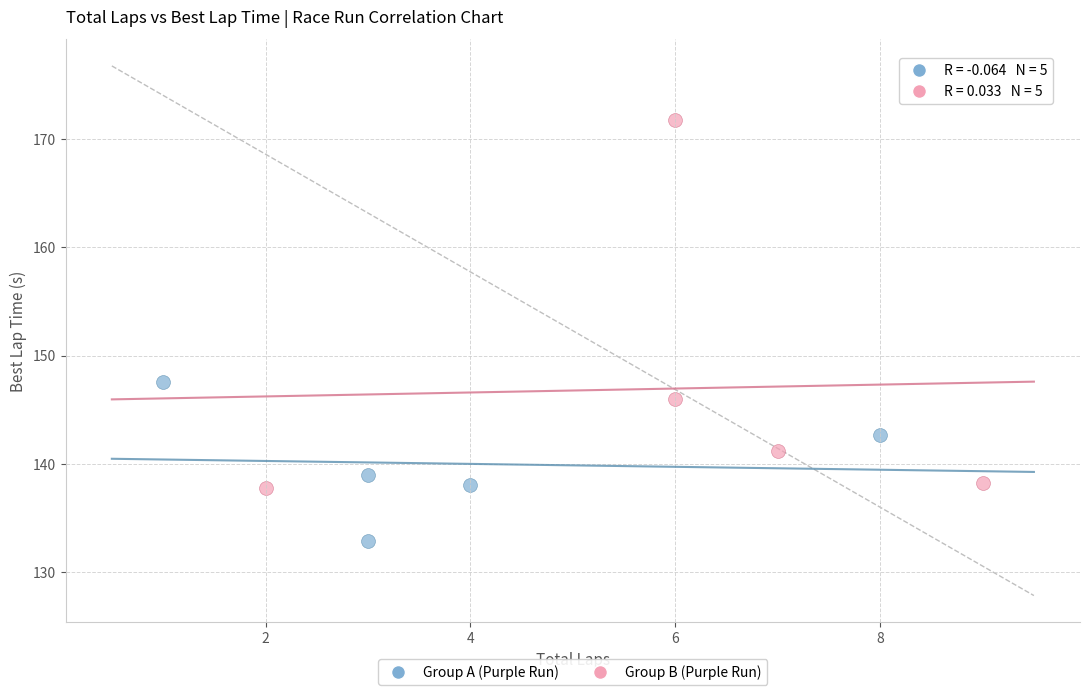

Which series has the widest spread of Y values?

Group B (Purple Run)